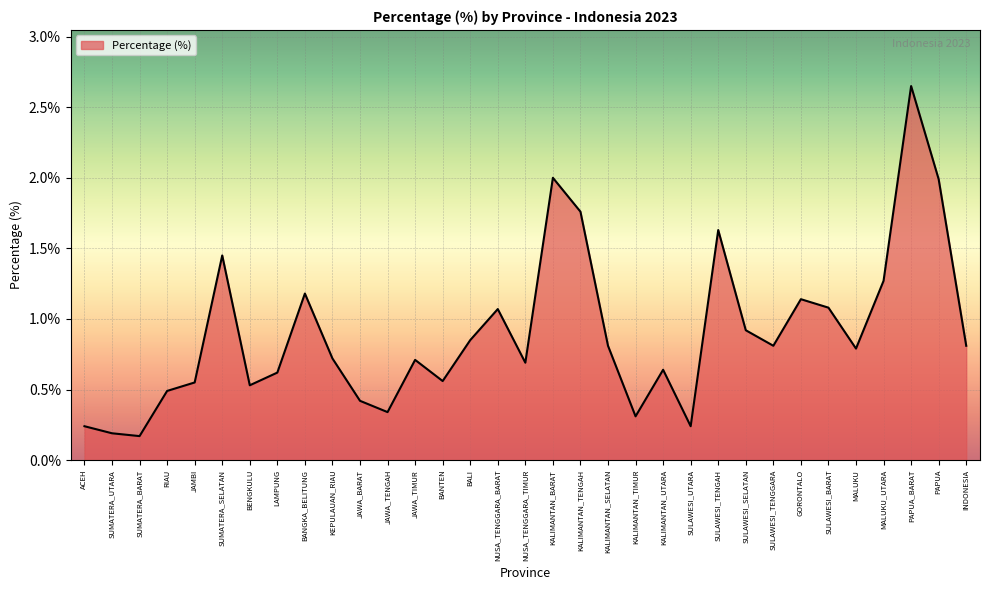

What position from the right is SULAWESI_TENGGARA?

8